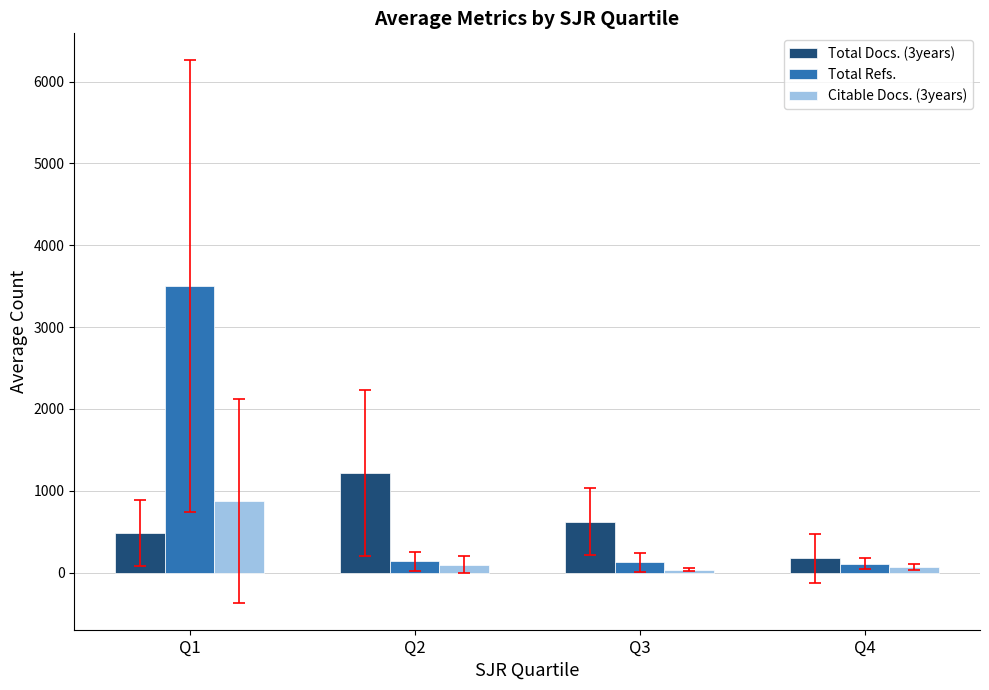

How many categories are shown in the chart?

4